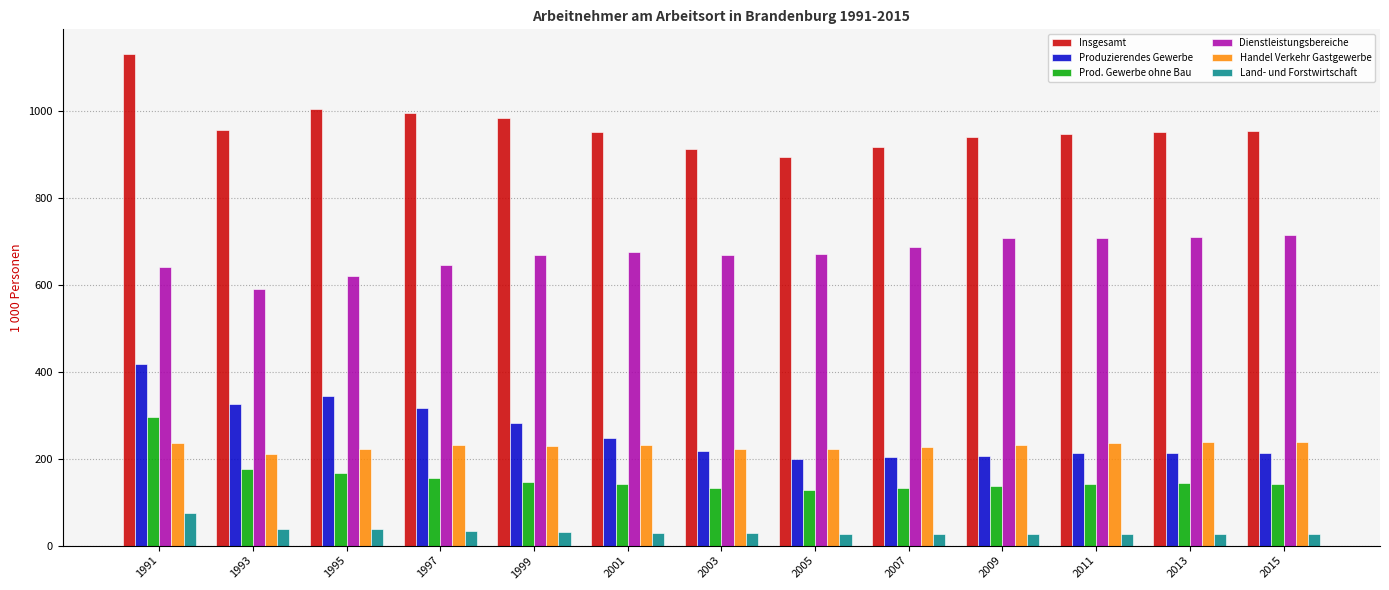

What are all the series names shown in the legend?

Insgesamt, Produzierendes Gewerbe, Prod. Gewerbe ohne Bau, Dienstleistungsbereiche, Handel Verkehr Gastgewerbe, Land- und Forstwirtschaft